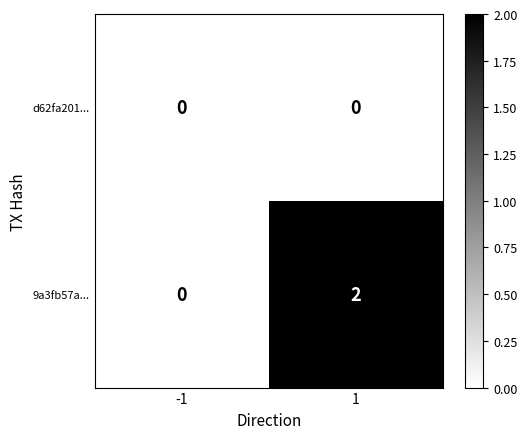

Which series has the largest range (max minus min)?

9a3fb57a...